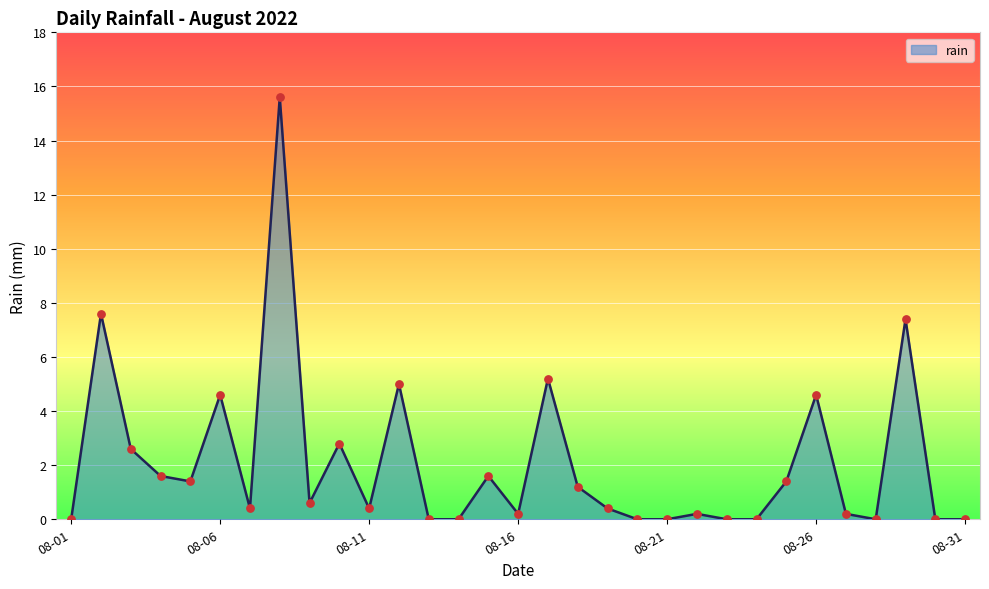

What is the difference between the maximum and minimum values?

15.6